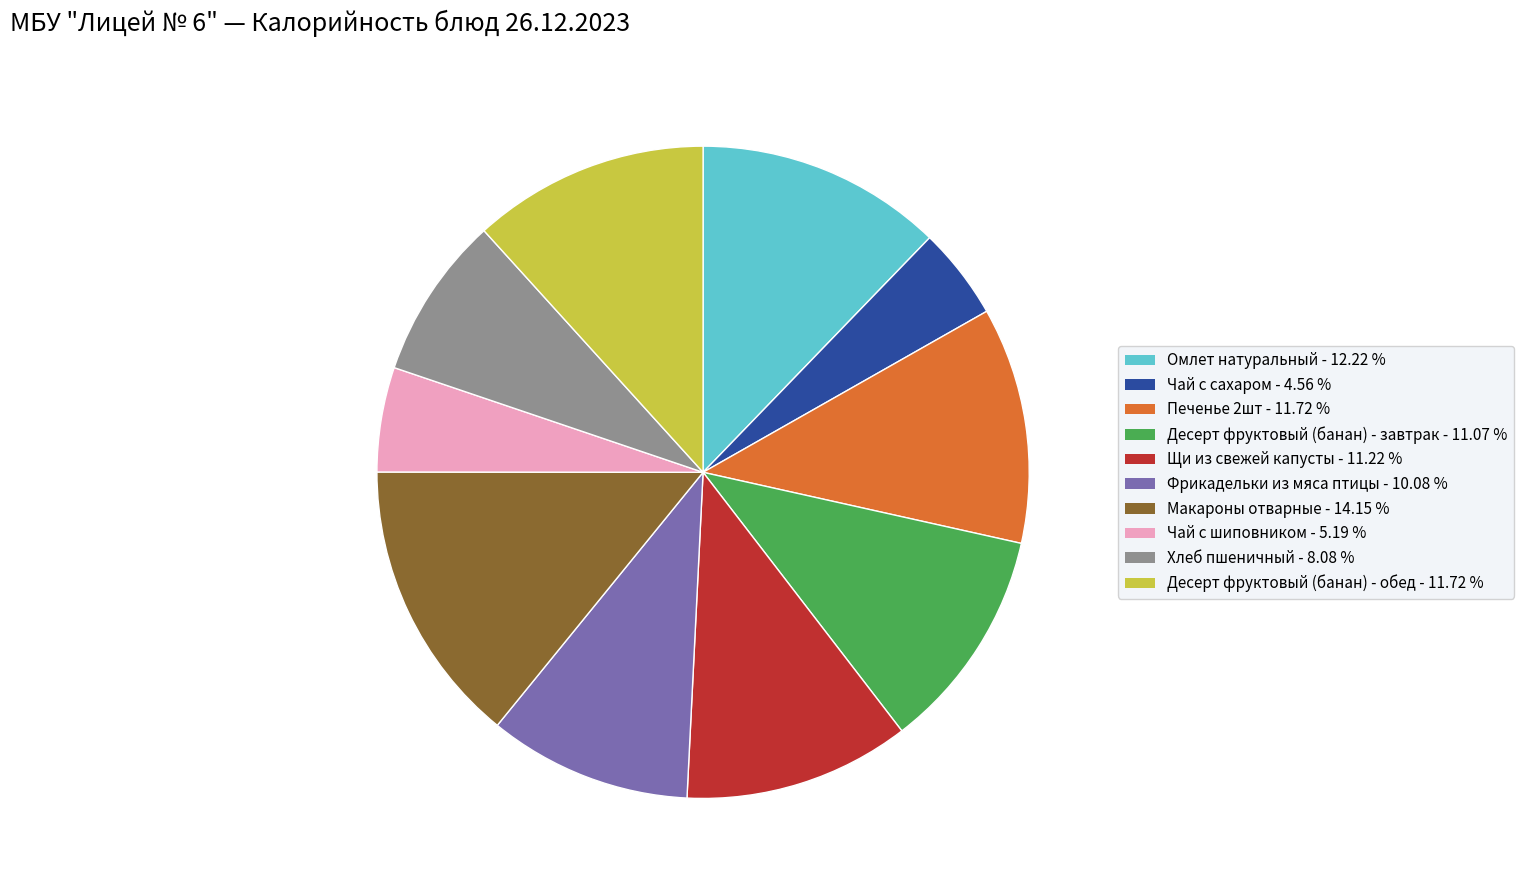

Count the number of slices in the pie.

10